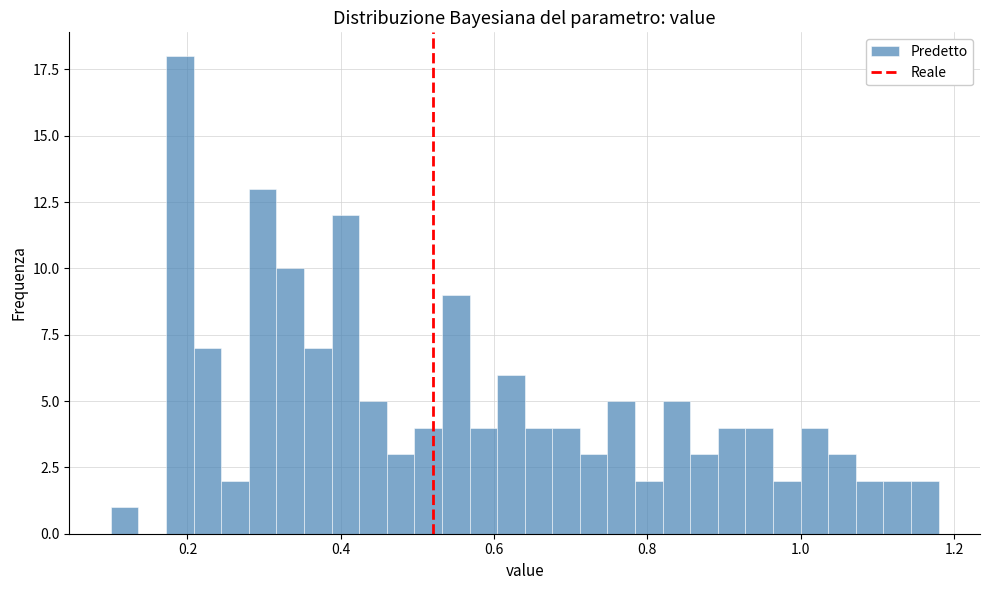

Around what value on the x-axis is the tallest bar? Give the approximate position of its centre, as read against the axis.

0.20